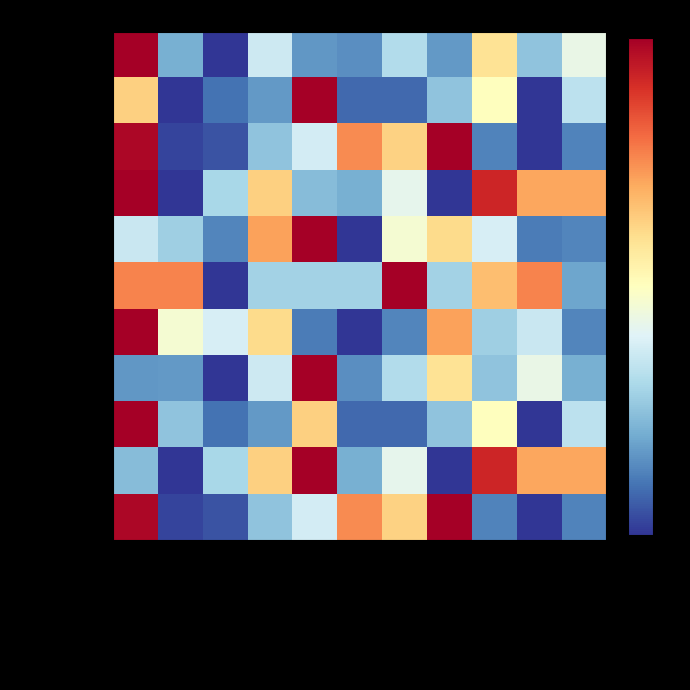

At which category does the chart reach its minimum across all series?

Хлеб столовый